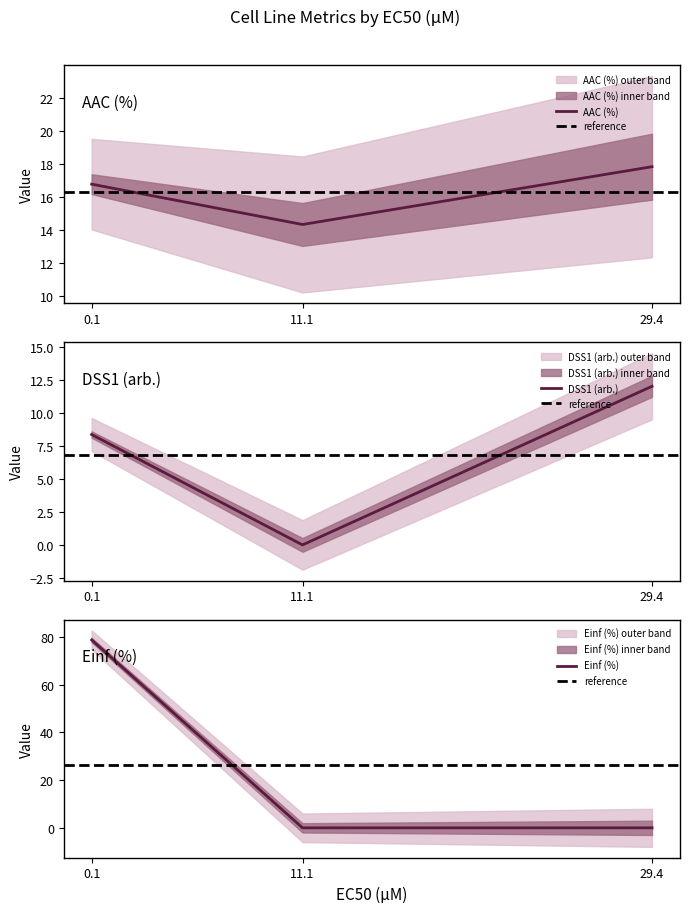

The Einf (%) series shows 34.1 at 29.4. True or false?

False